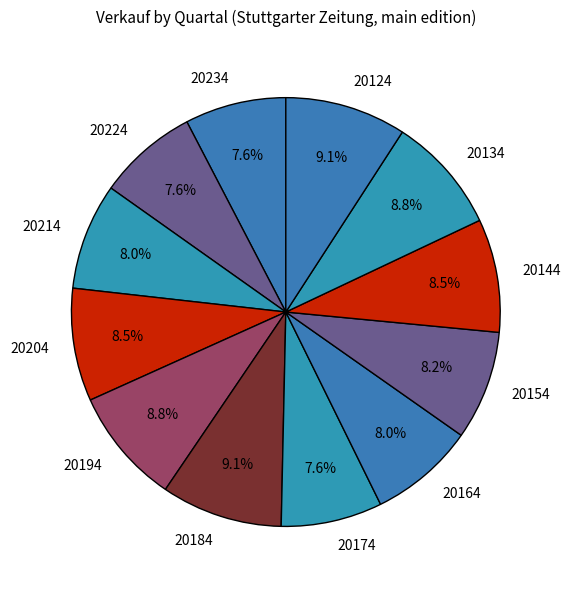

What is the ratio of the value at 20194 to the value at 20224?

1.2